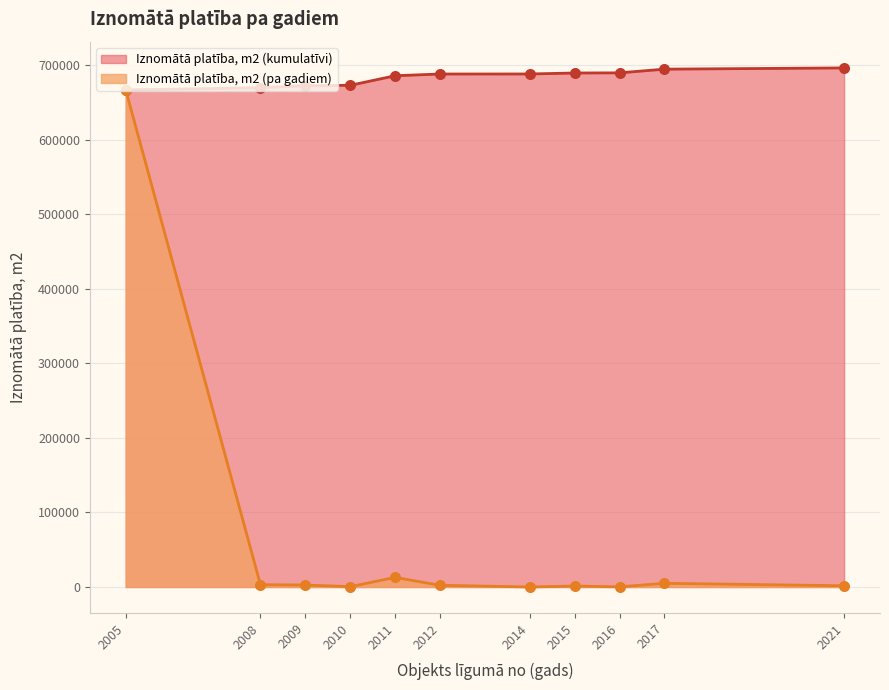

Between 2009 and 2009, which is larger?

2009